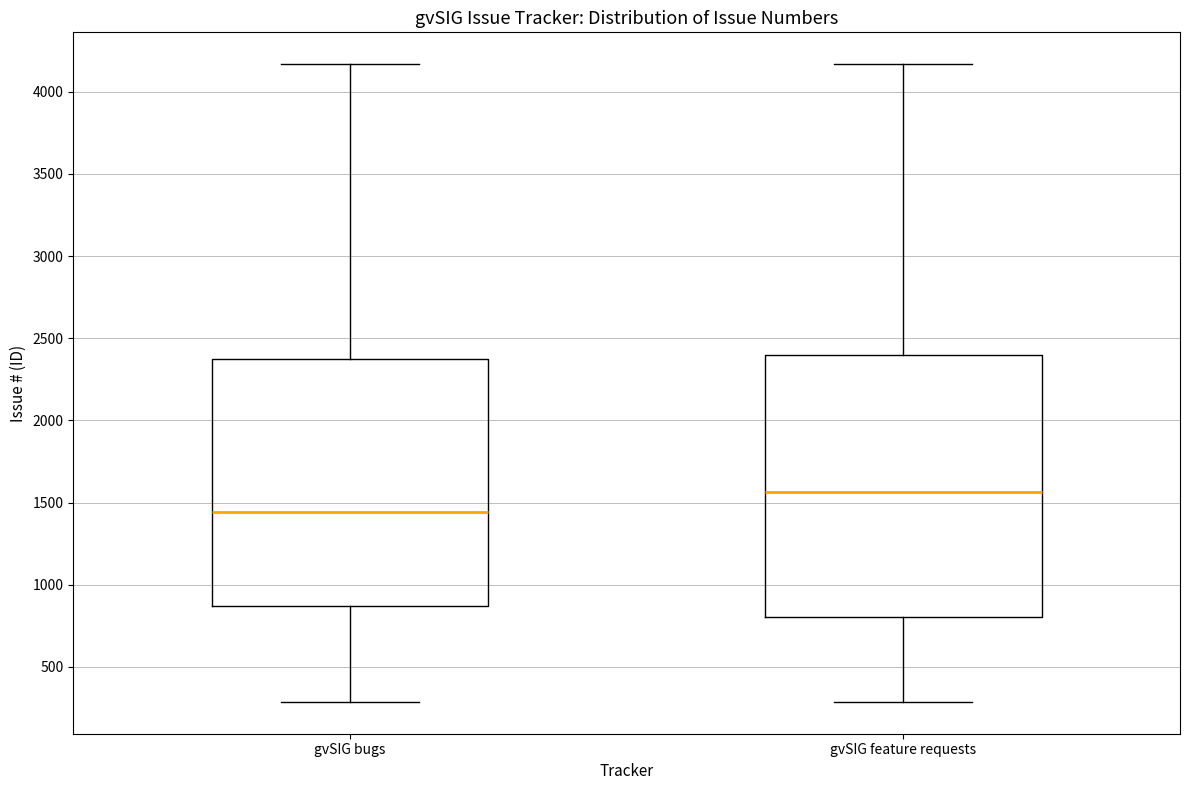

Which box's median line is the lowest?

gvSIG bugs